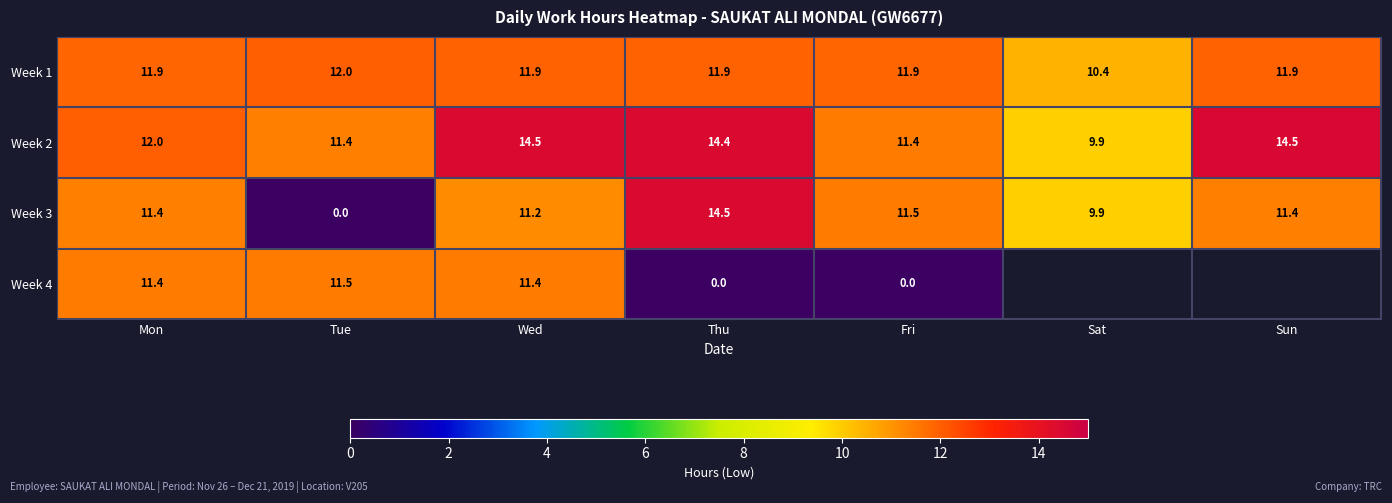

Is it true that Week 3 equals 16.2 at Sat?

False